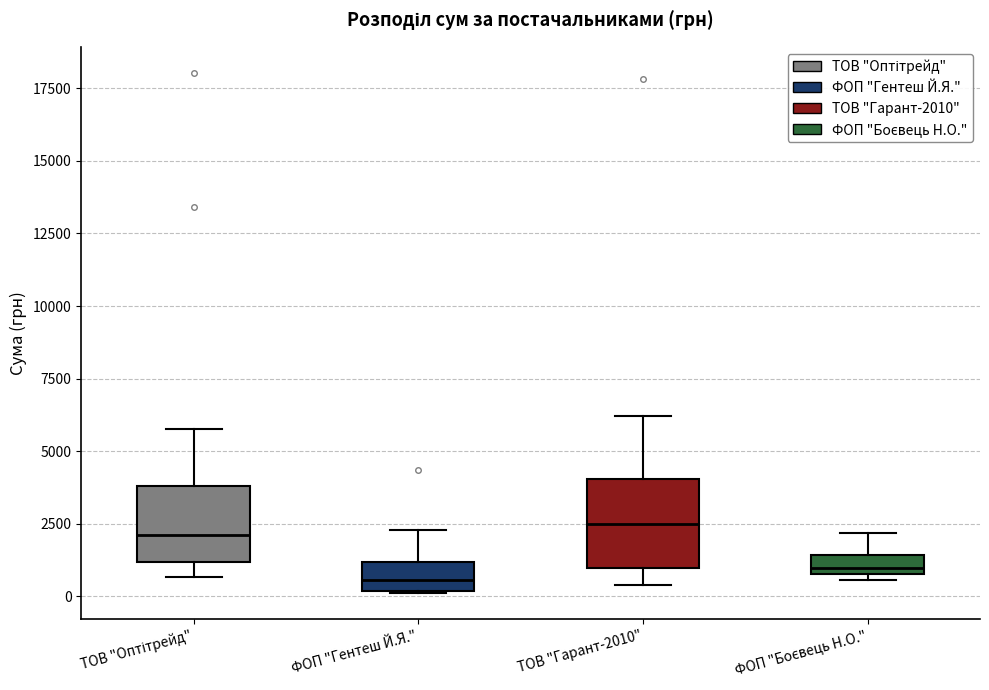

Where does the median line of the box for ФОП "Гентеш Й.Я." sit on the y-axis? The values are not printed on the chart, so give them approximately, as read against the axis.

500